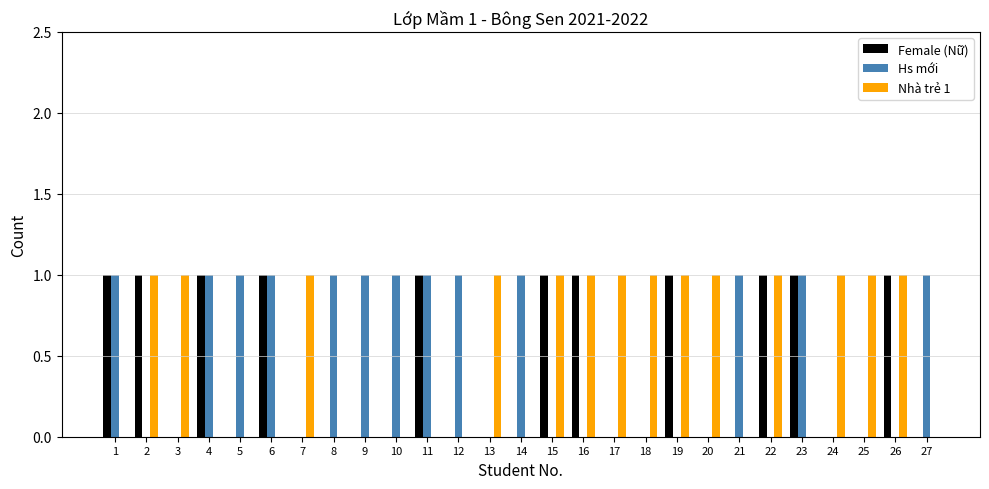

Reading left to right, list all the values displayed in this chart.

Female (Nữ): 1=1	2=1	3=0	4=1	5=0	6=1	7=0	8=0	9=0	10=0	11=1	12=0	13=0	14=0	15=1	16=1	17=0	18=0	19=1	20=0	21=0	22=1	23=1	24=0	25=0	26=1	27=0
Hs mới: 1=1	2=0	3=0	4=1	5=1	6=1	7=0	8=1	9=1	10=1	11=1	12=1	13=0	14=1	15=0	16=0	17=0	18=0	19=0	20=0	21=1	22=0	23=1	24=0	25=0	26=0	27=1
Nhà trẻ 1: 1=0	2=1	3=1	4=0	5=0	6=0	7=1	8=0	9=0	10=0	11=0	12=0	13=1	14=0	15=1	16=1	17=1	18=1	19=1	20=1	21=0	22=1	23=0	24=1	25=1	26=1	27=0